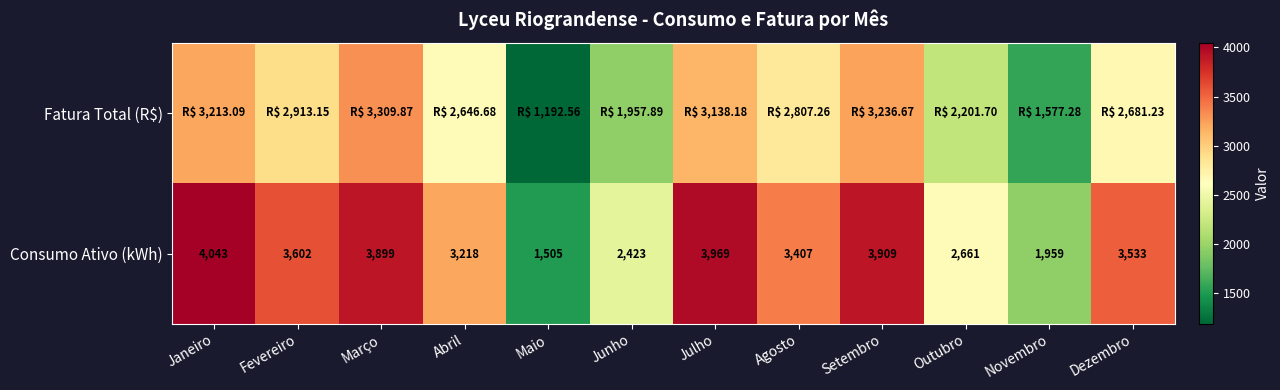

Where is Consumo Ativo (kWh) nearest to the value 2774?

Outubro